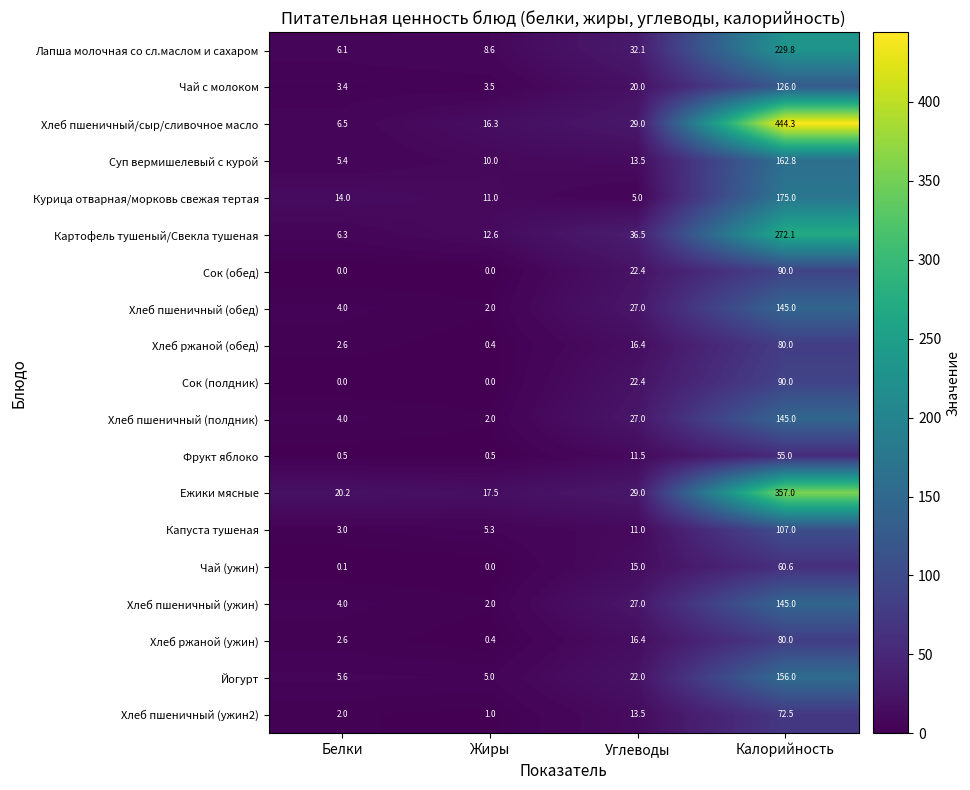

What is the average value of the Хлеб пшеничный (ужин) series?

44.5